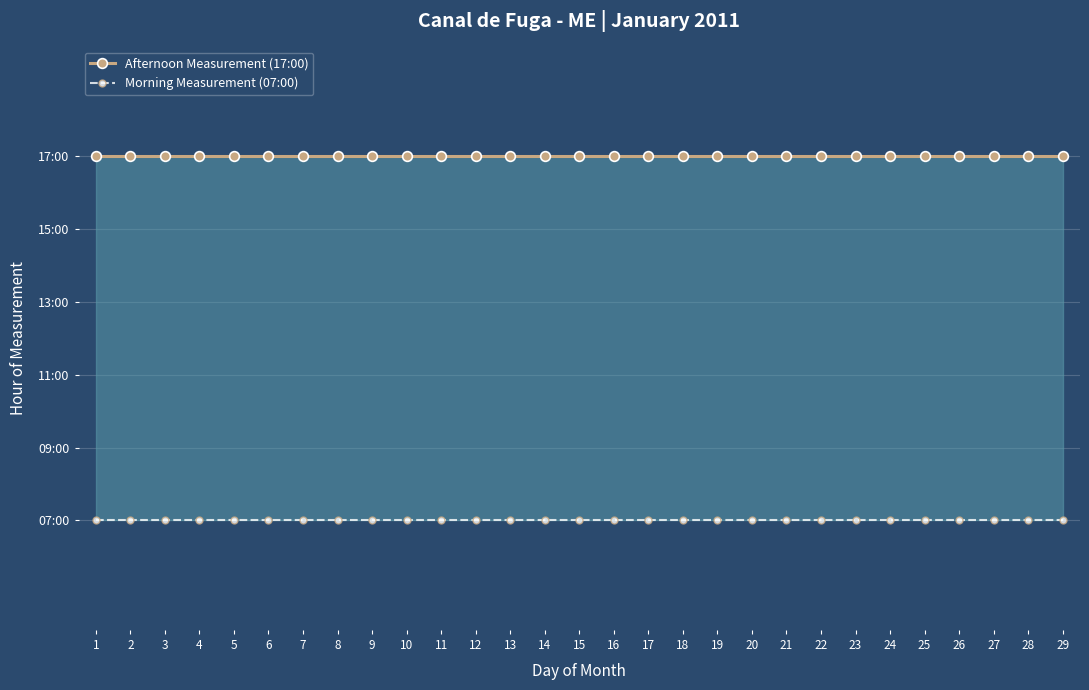

True or false: Afternoon Measurement (17:00) and Morning Measurement (07:00) cross at least once.

False